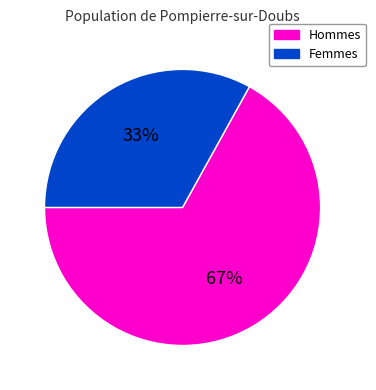

Is there a majority slice in this chart?

Yes